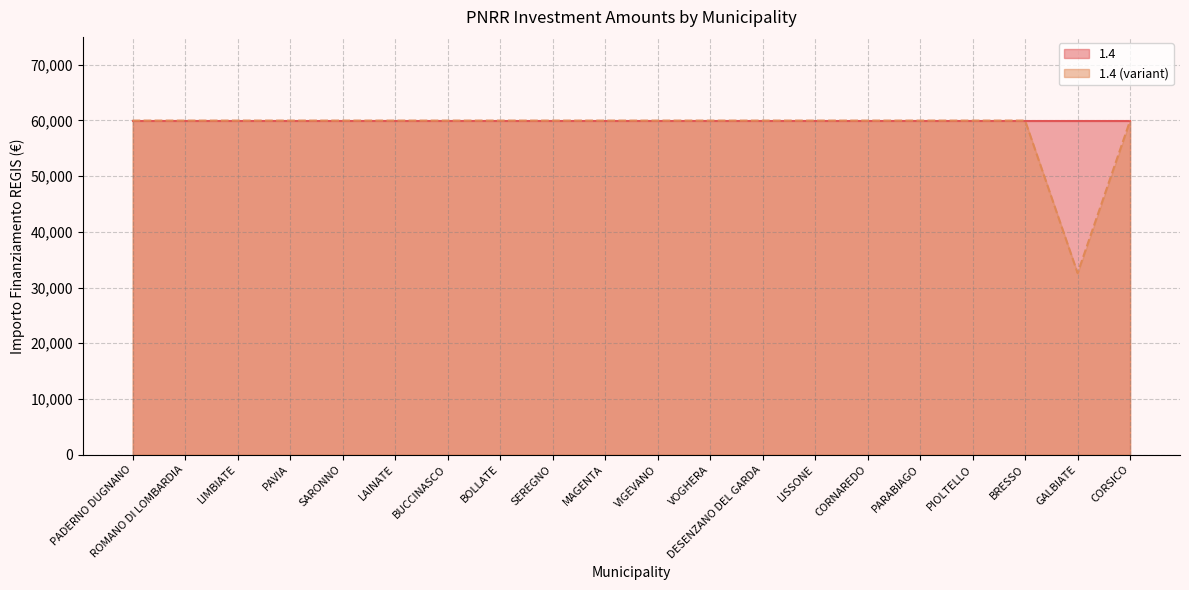

Which has a higher value, BOLLATE or LIMBIATE?

BOLLATE